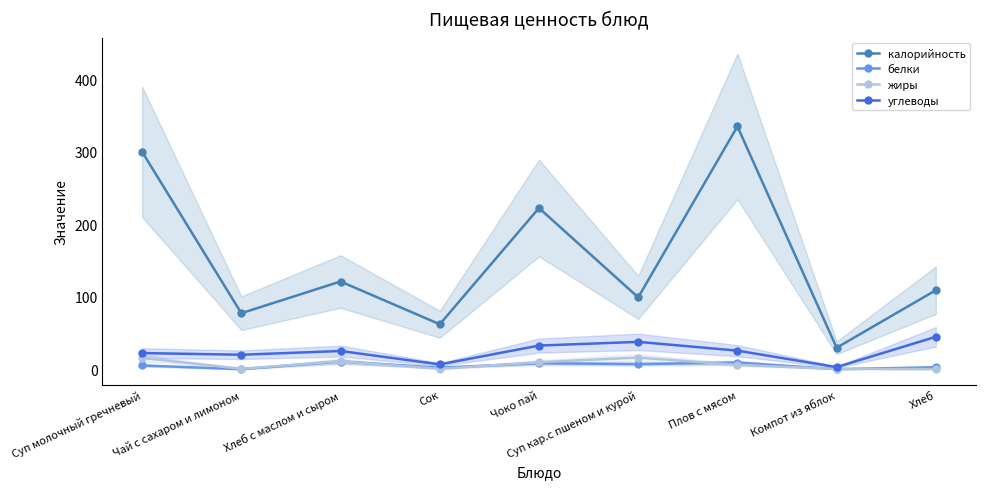

How many distinct data groups are displayed?

4